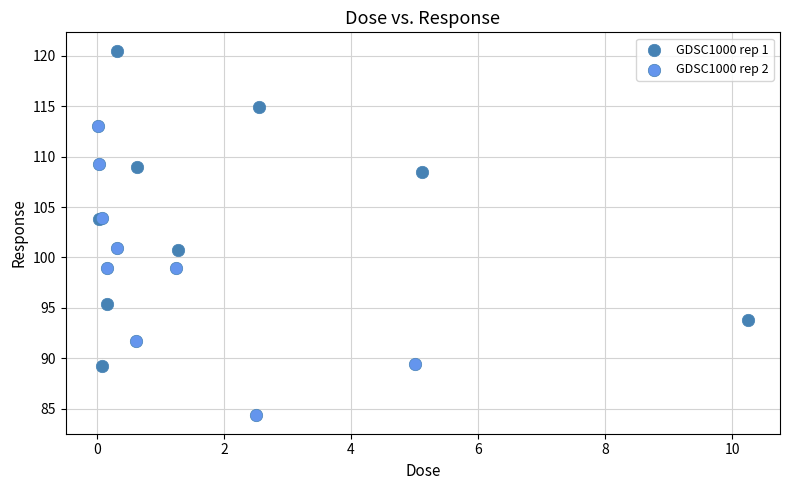

Which series reaches the maximum Y coordinate?

GDSC1000 rep 1